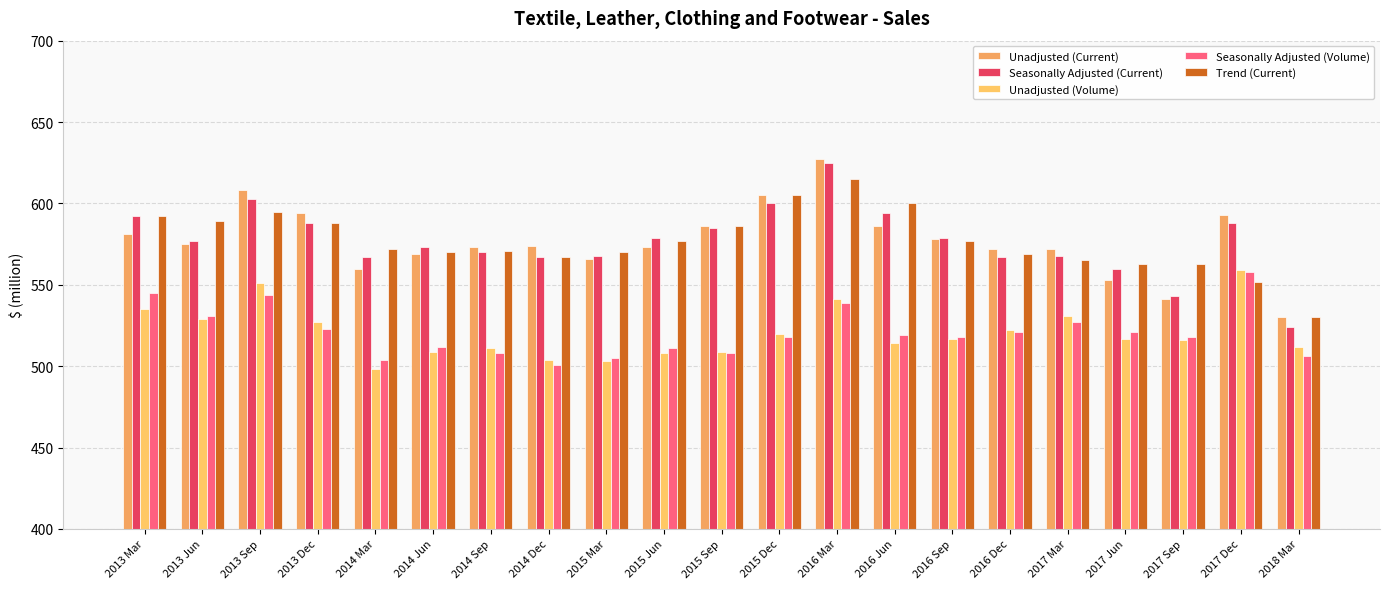

What is the total value across all series at 2015 Sep?

2774